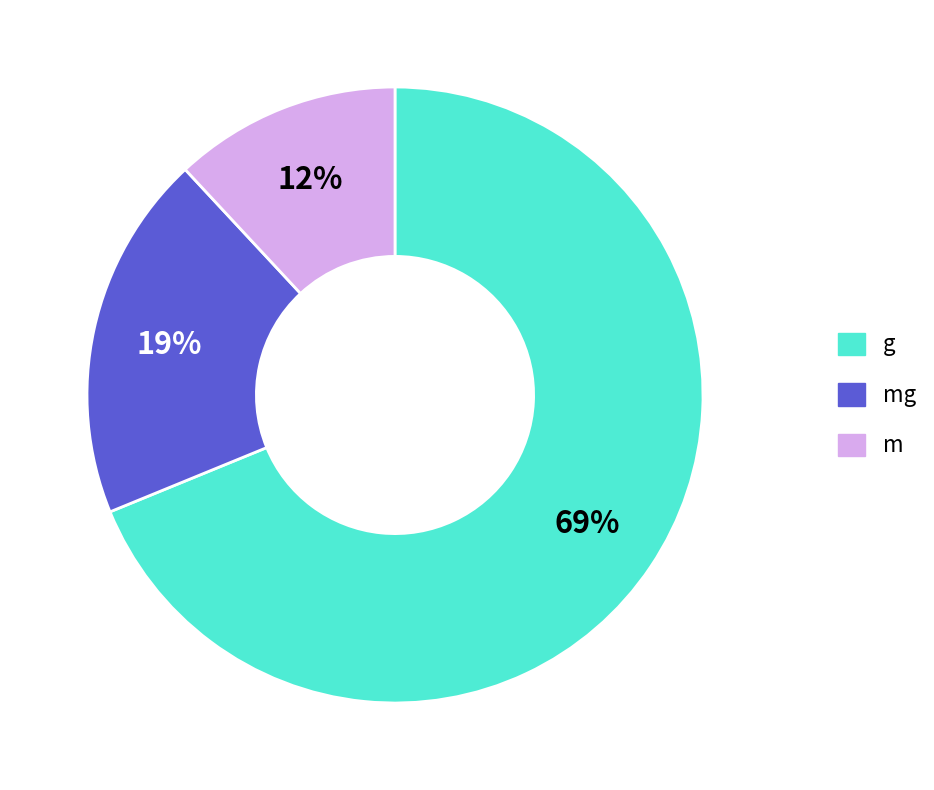

Is there a majority slice in this chart?

Yes